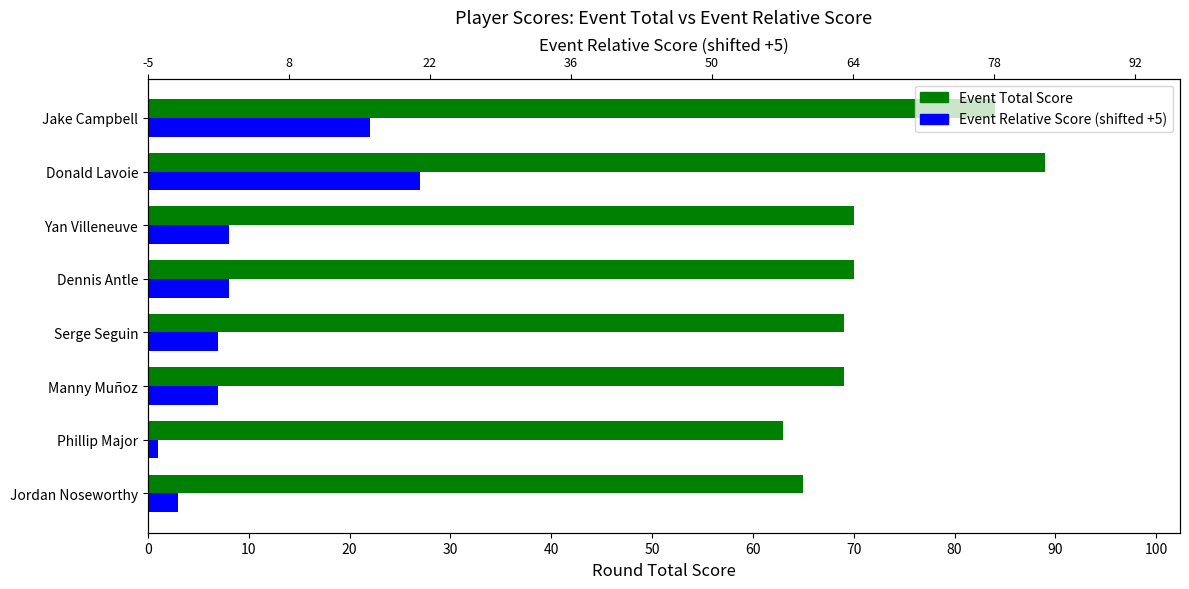

True or false: Event Relative Score (shifted +5) has a value of 4 at Dennis Antle.

False